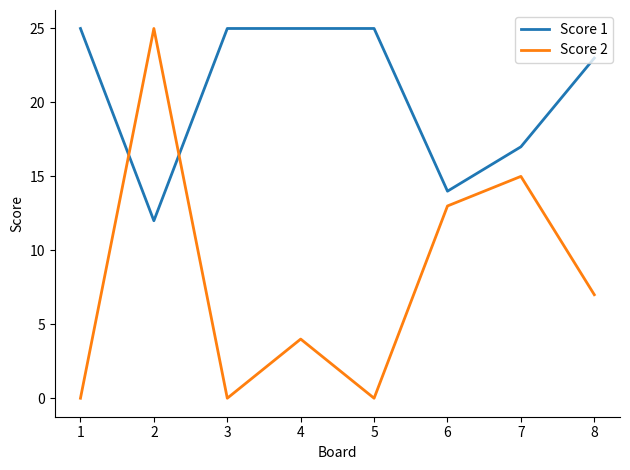

List the series in order of their overall mean, lowest first.

Score 2, Score 1